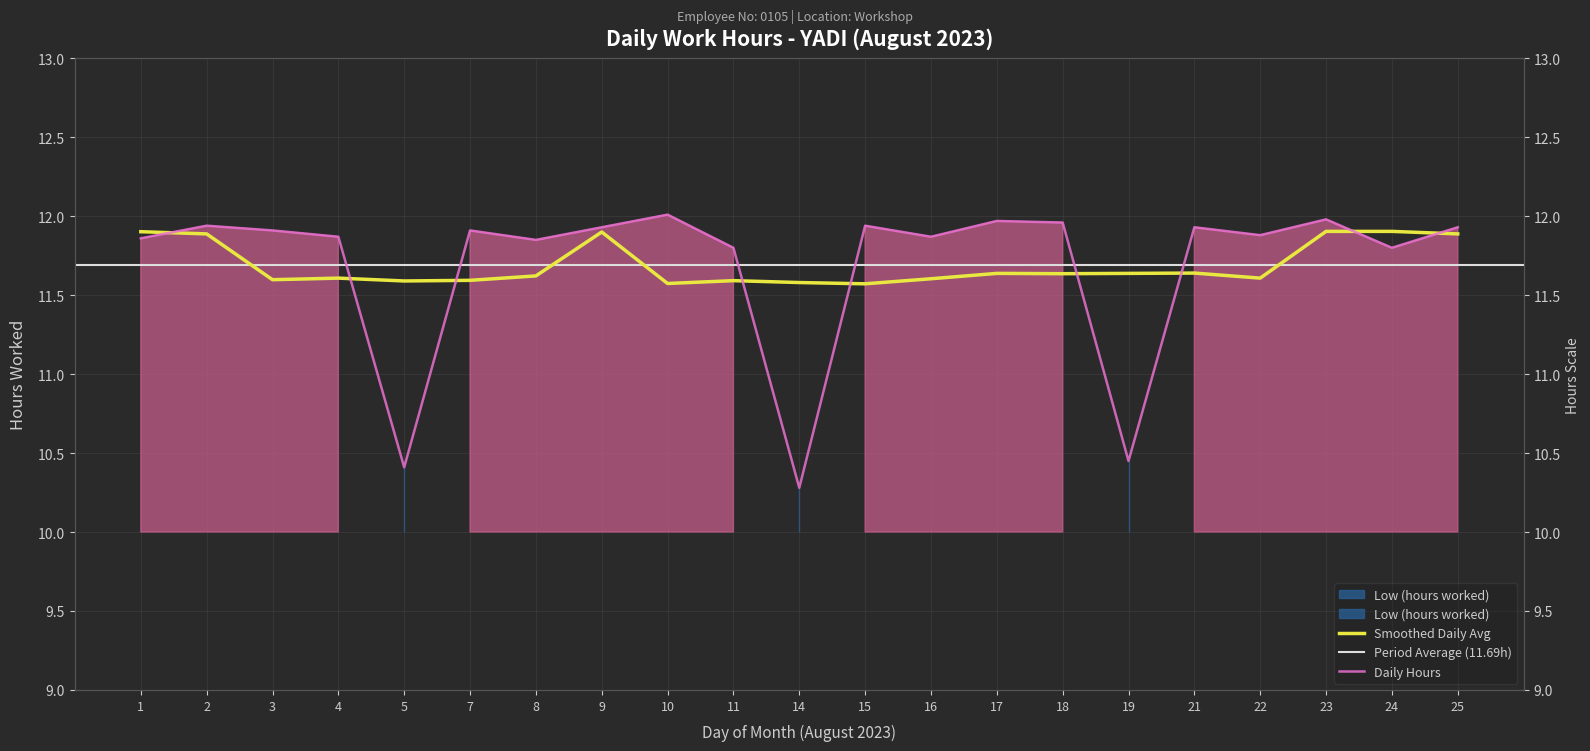

What is the value of the 10th point from the left?

11.8